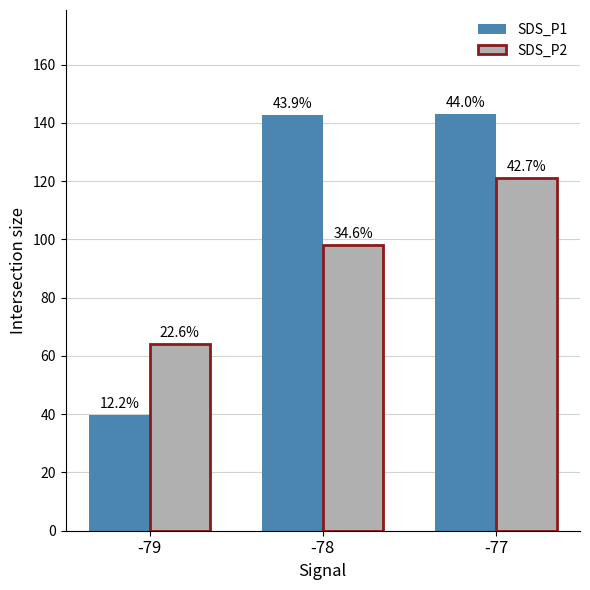

Are the bars horizontal?

No